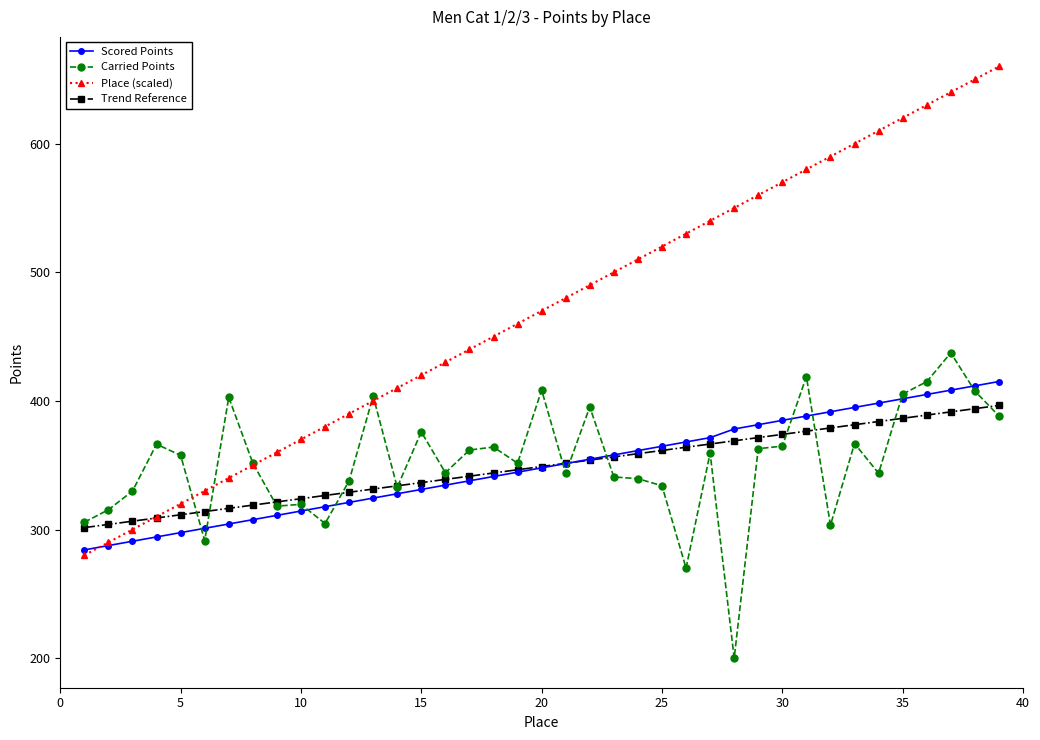

What is the smallest value displayed?

200.0